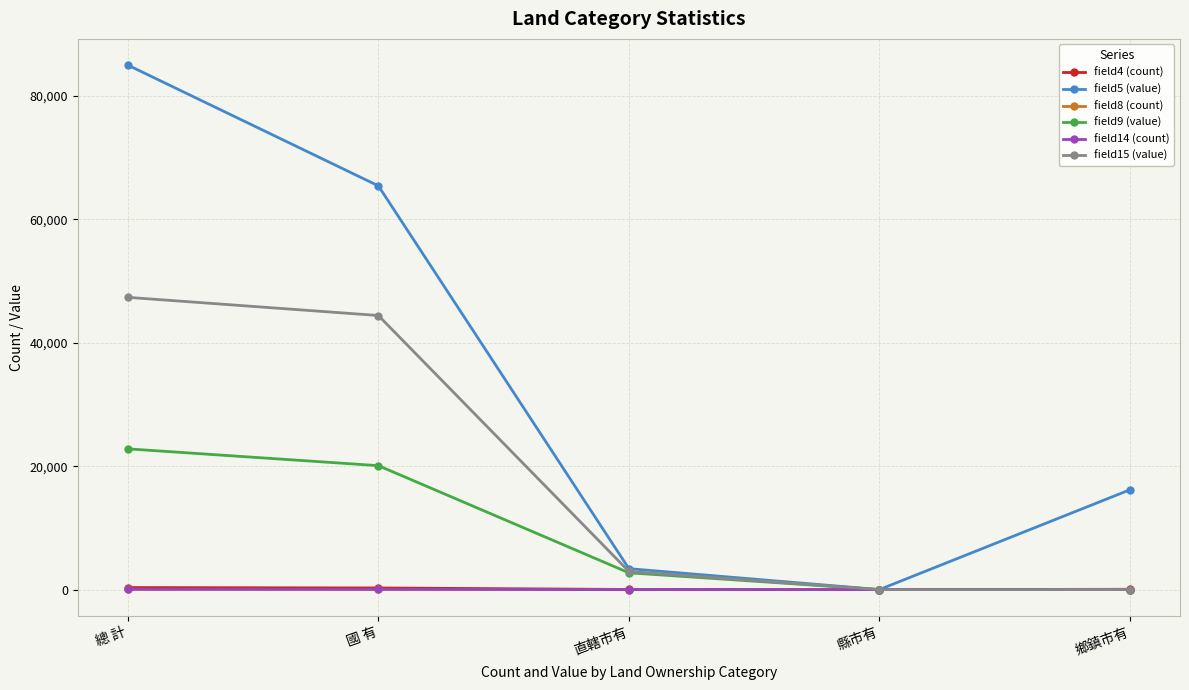

Rank the categories by field5 (value) value from lowest to highest.

縣市有, 直轄市有, 鄉鎮市有, 國 有, 總 計